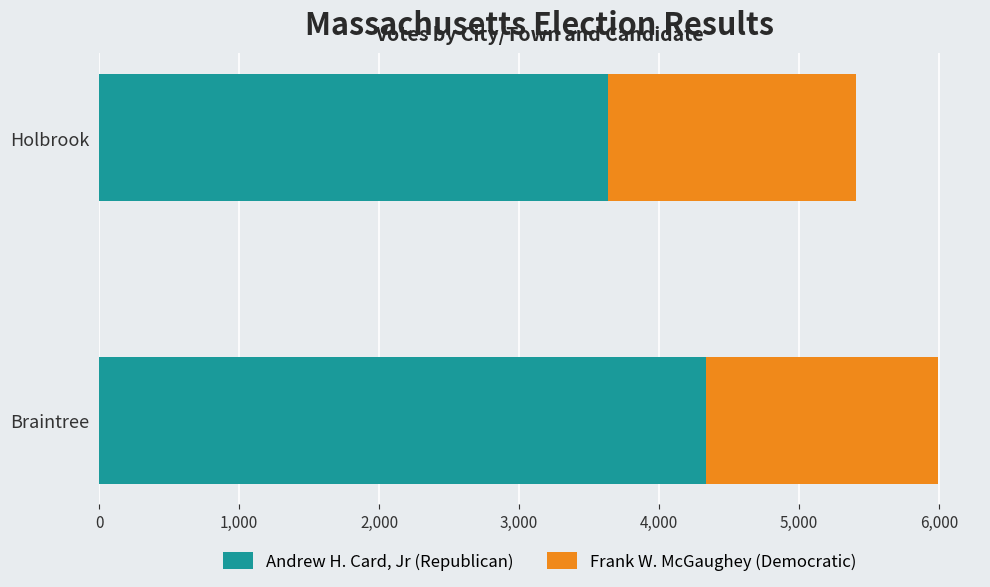

What is the maximum value for Andrew H. Card, Jr (Republican)?

4337